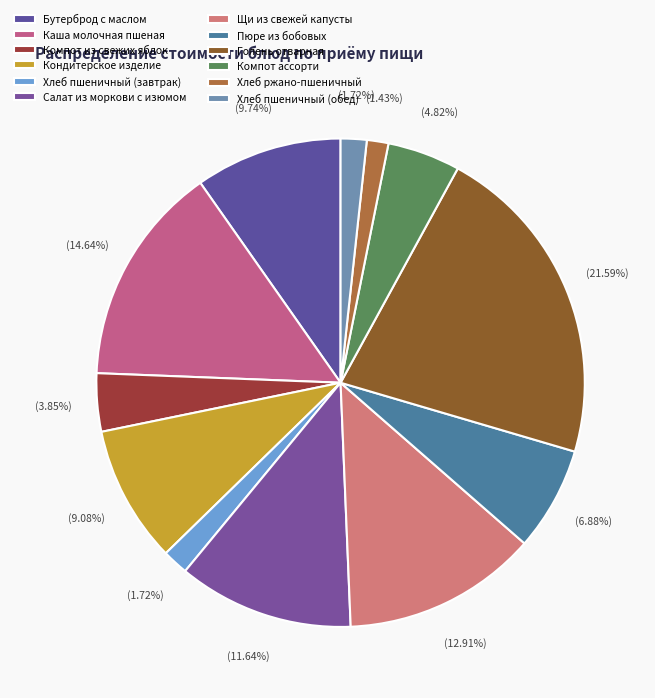

Is there any slice that represents more than half of the pie?

No